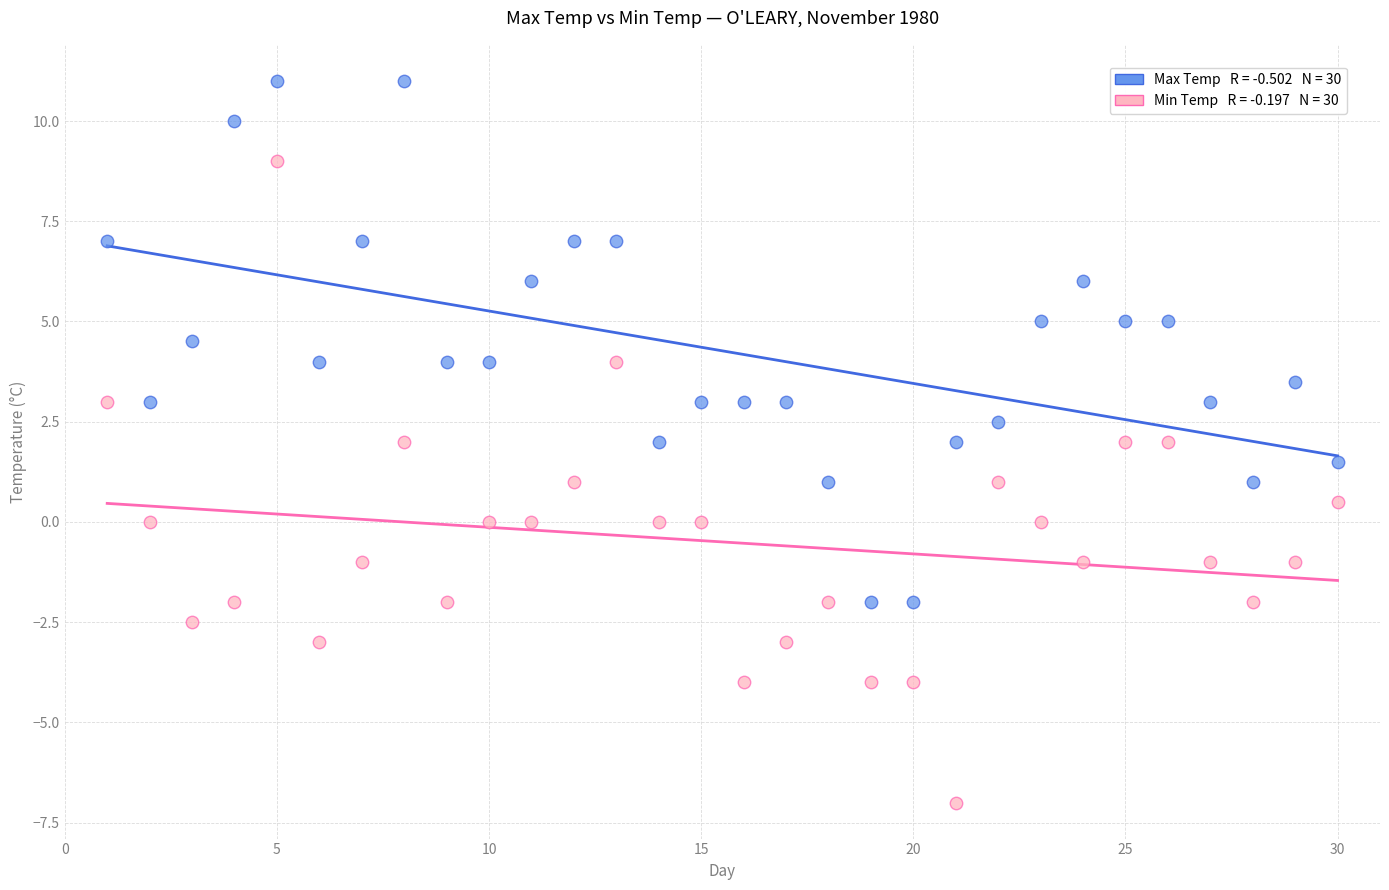

Across all data points, what is the range of X values (max minus min)?

29.0